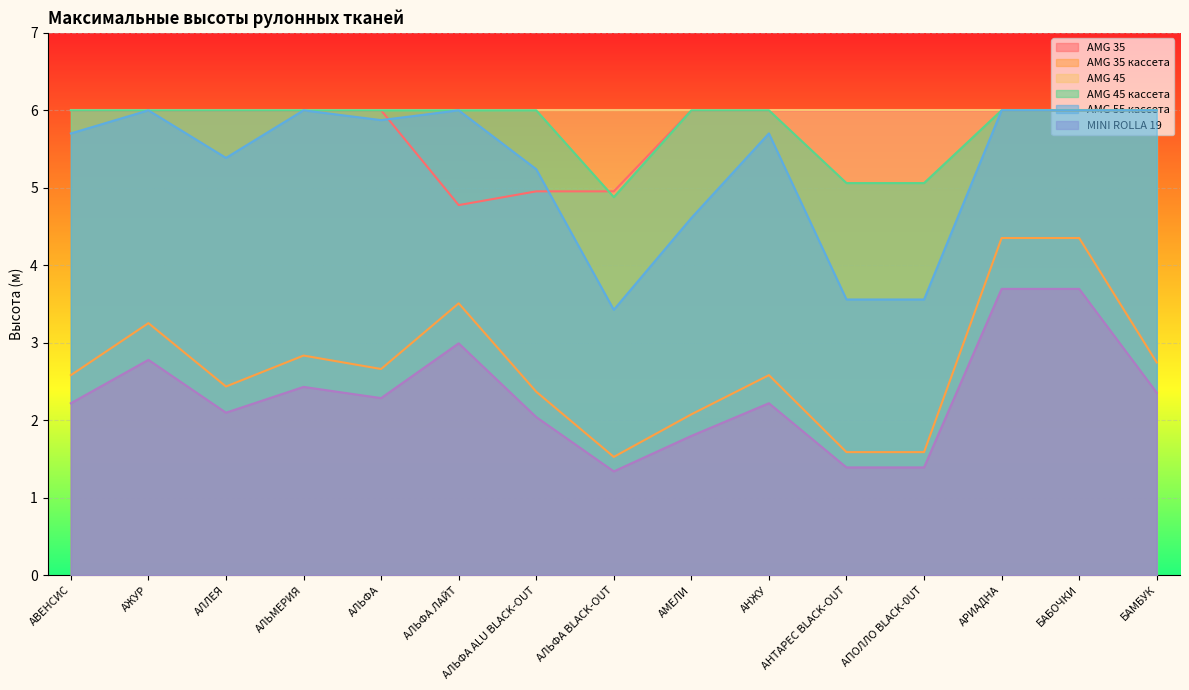

Where is the first local maximum for AMG 35 кассета?

АЖУР